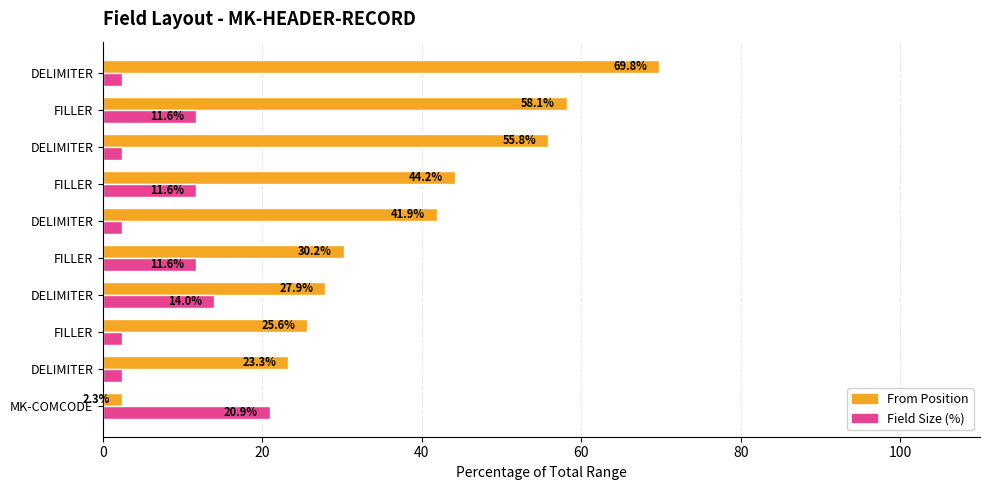

How many distinct data groups are displayed?

2